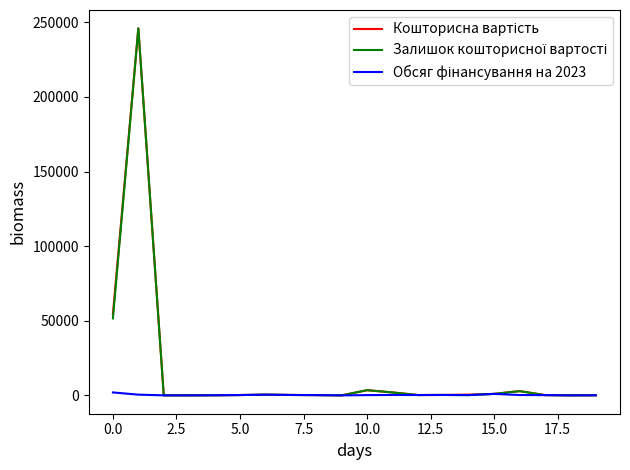

Does the chart have visible grid lines?

No